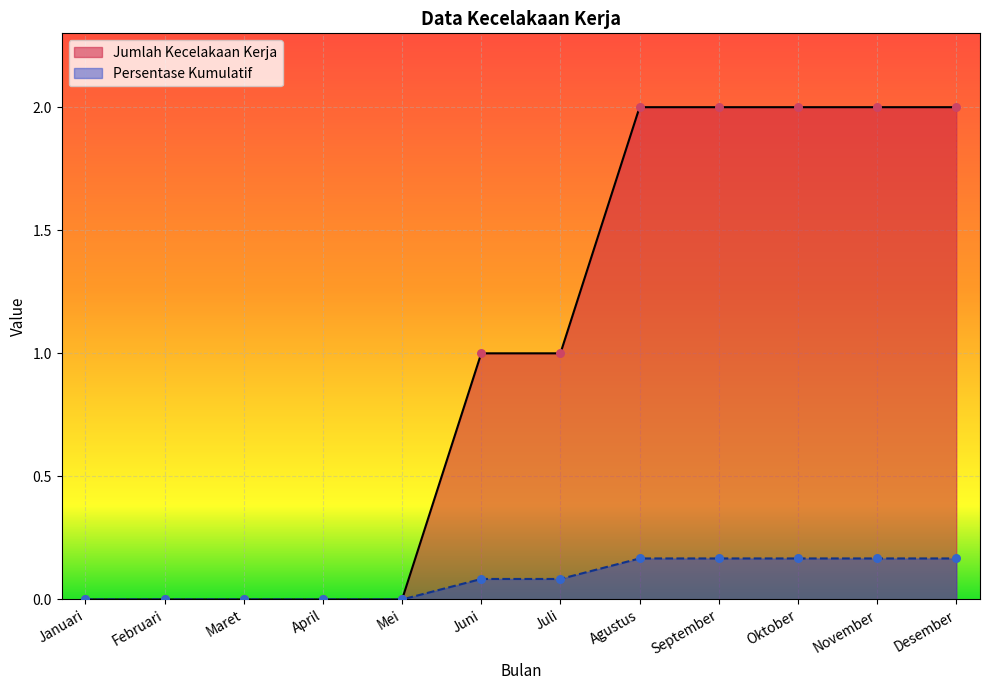

Which series reaches the minimum Y coordinate?

Jumlah Kecelakaan Kerja